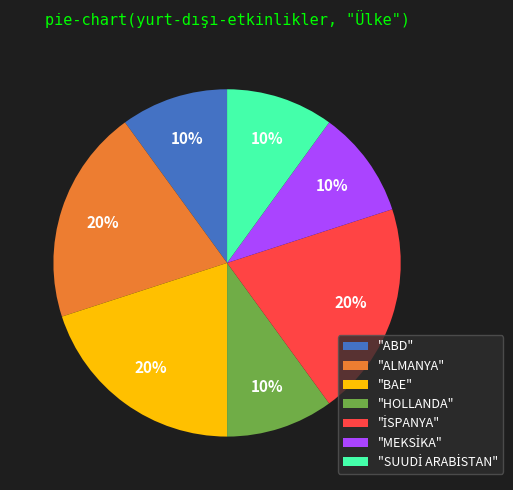

Count the number of slices in the pie.

7